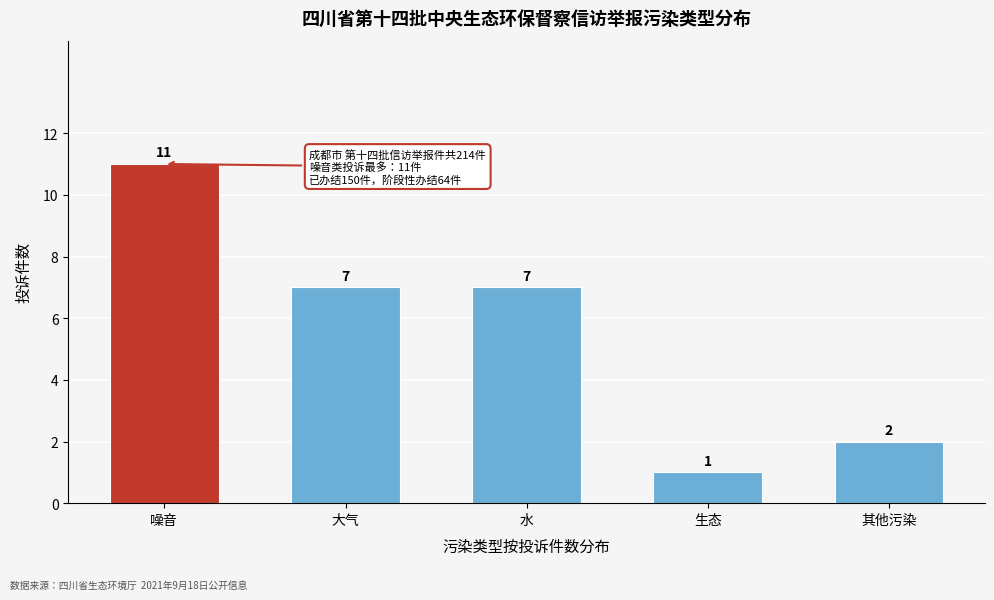

Reading left to right, extract all data points from this chart.

噪音=11	大气=7	水=7	生态=1	其他污染=2